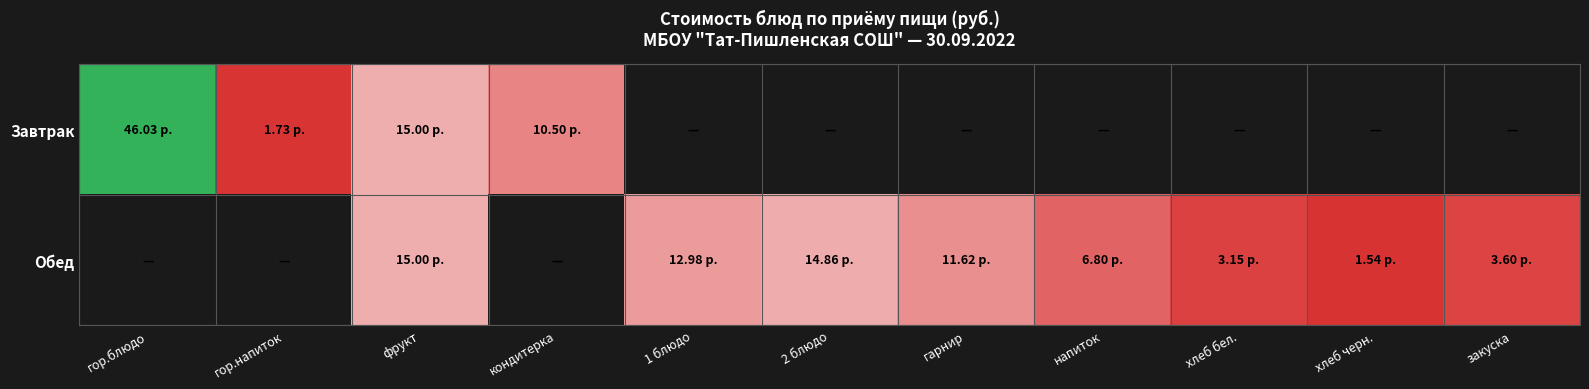

At which category does the chart reach its peak across all series?

гор.блюдо